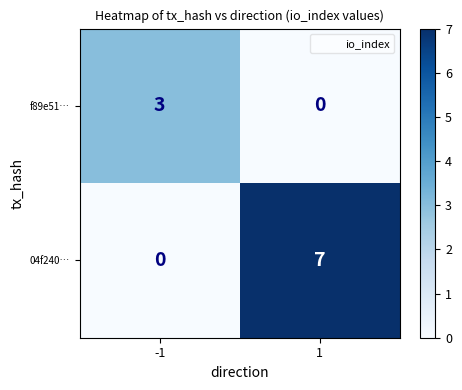

What is the highest value of the f89e51… series?

3